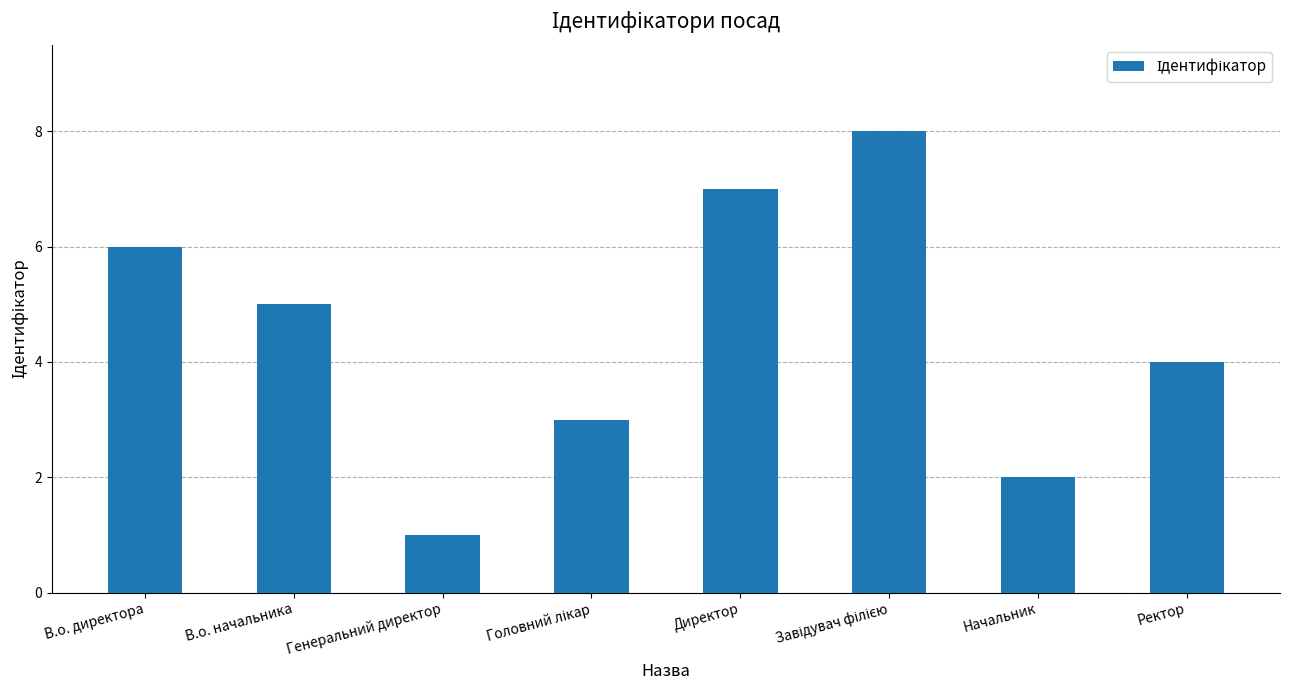

What position from the right is Ректор?

1